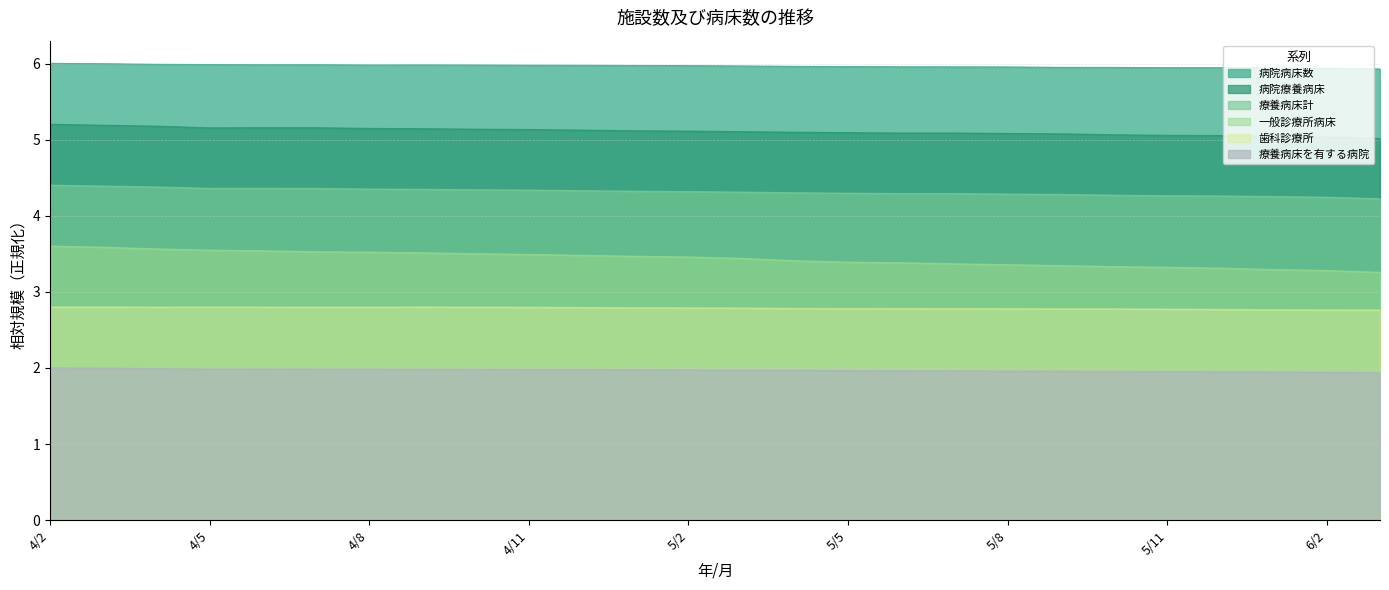

In 療養病床計, how many points are higher than both neighbors (excluding endpoints)?

1